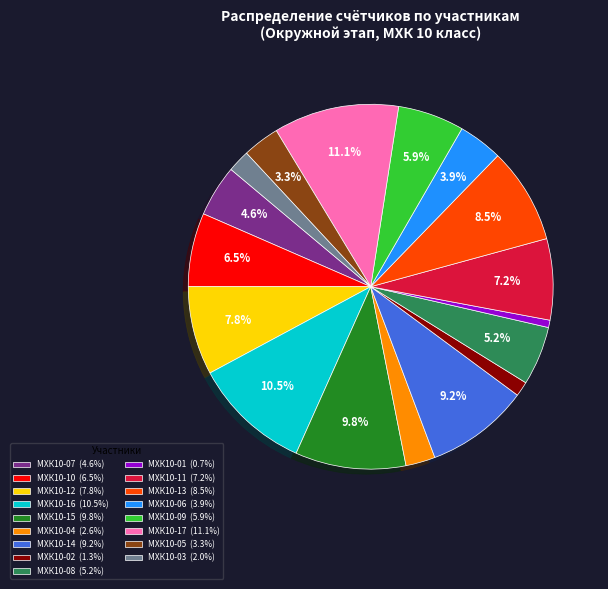

Approximately how many times larger is the value at МХК10-01 compared to МХК10-09?

0.1